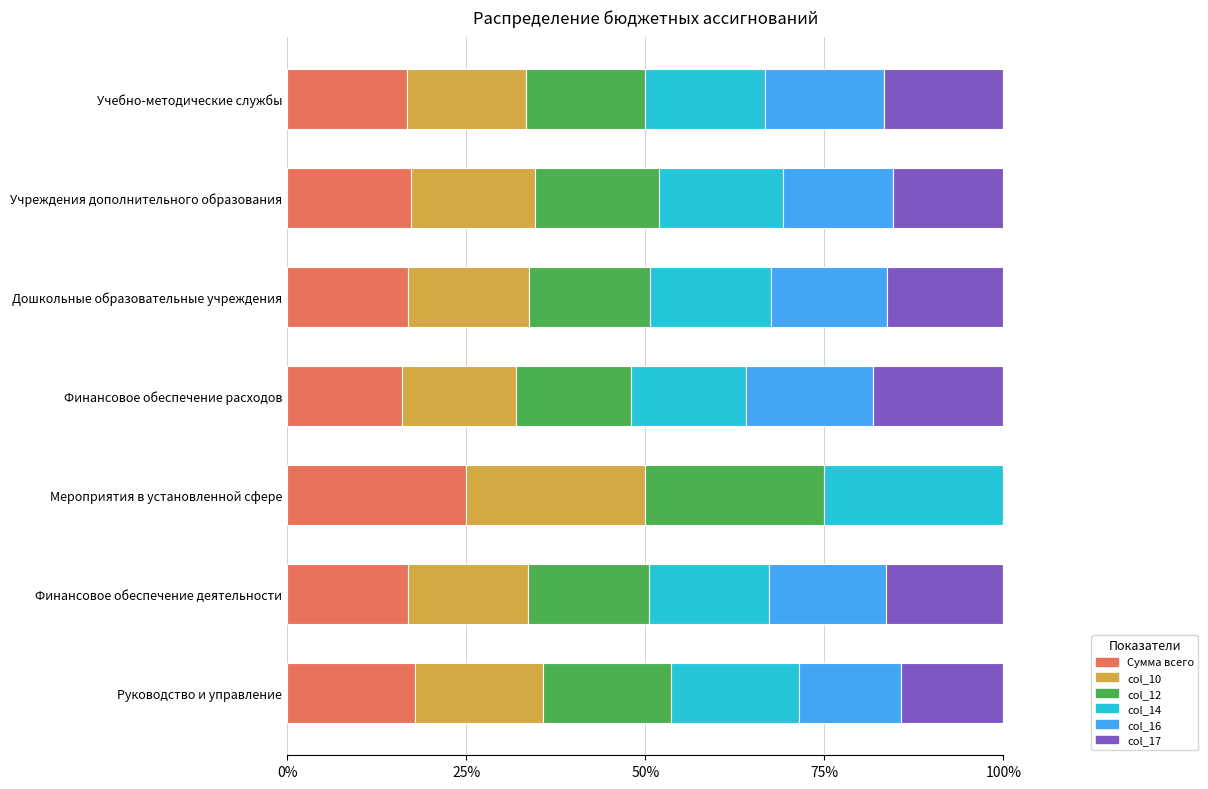

What is the total value across all series at Дошкольные образовательные учреждения?

100.0